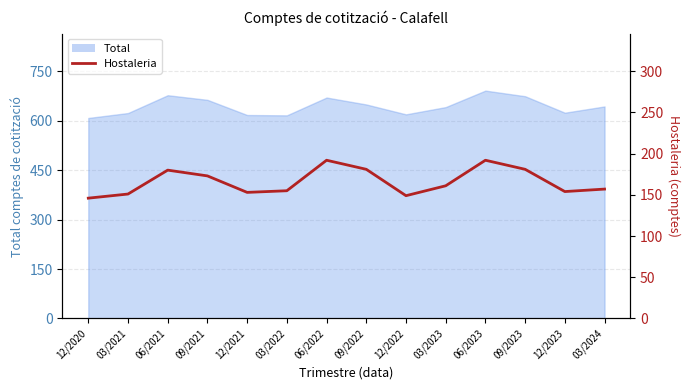

What is the value of the 12th point from the left?

181